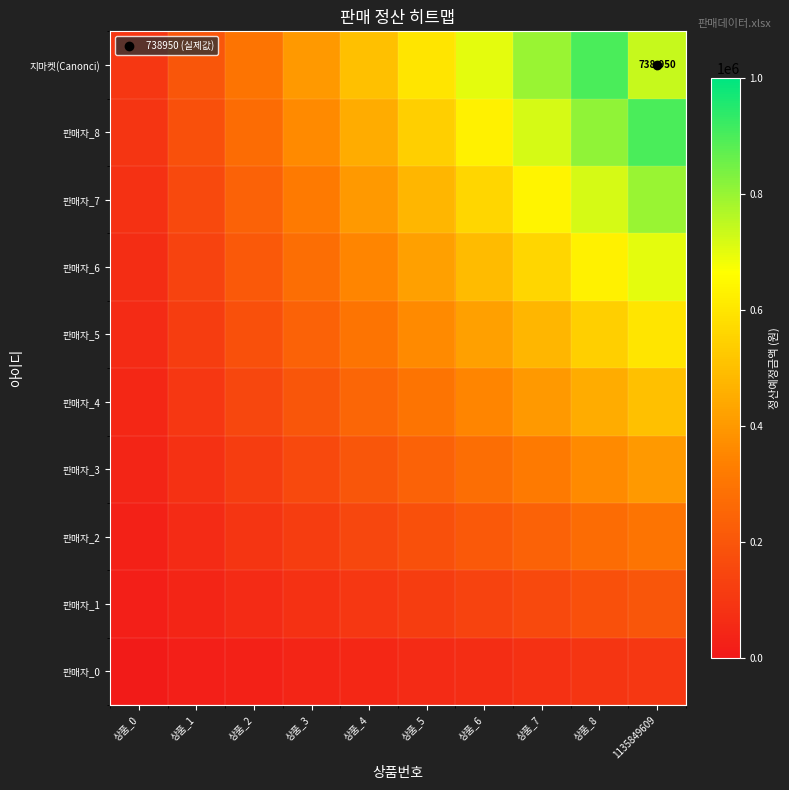

Is it true that 판매자_5 equals 540000.0 at 상품_8?

True